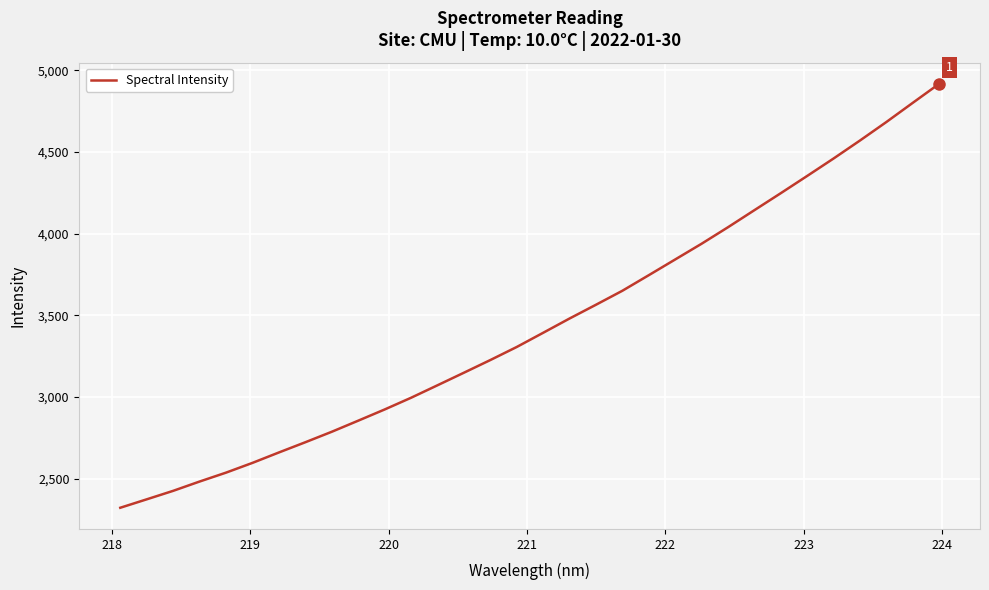

What is the maximum value shown in the chart?

4916.5